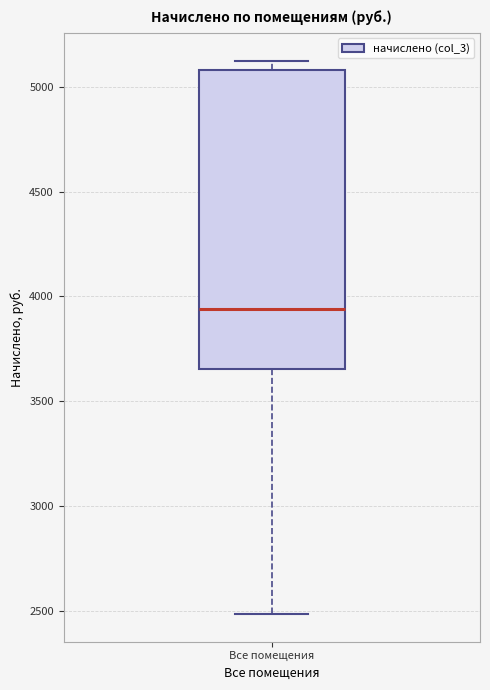

Read this box plot against the y-axis: the position of the median line, the range covered by the box, and the ends of both whiskers. The values are not printed on the chart, so give them approximately, as read against the axis.

median 3950, box 3650 to 5100, whiskers 2500 to 5150